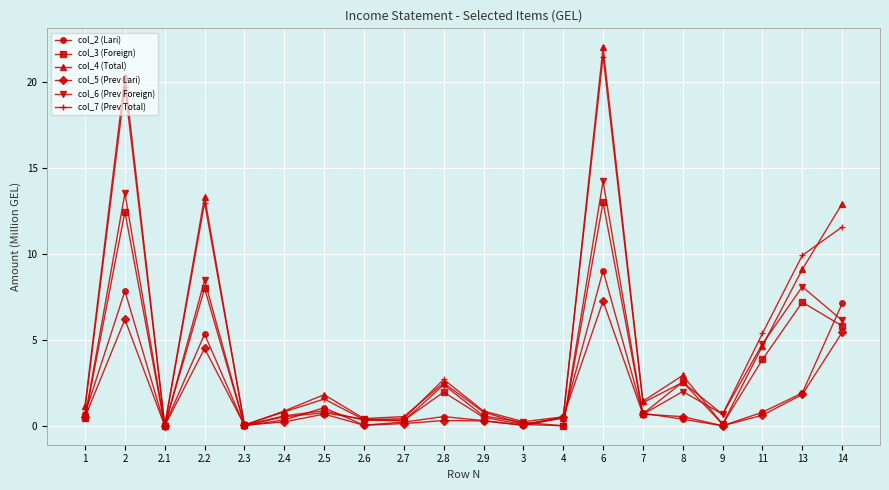

True or false: col_6 (Prev Foreign) has more than 2 points higher than both neighbors.

True